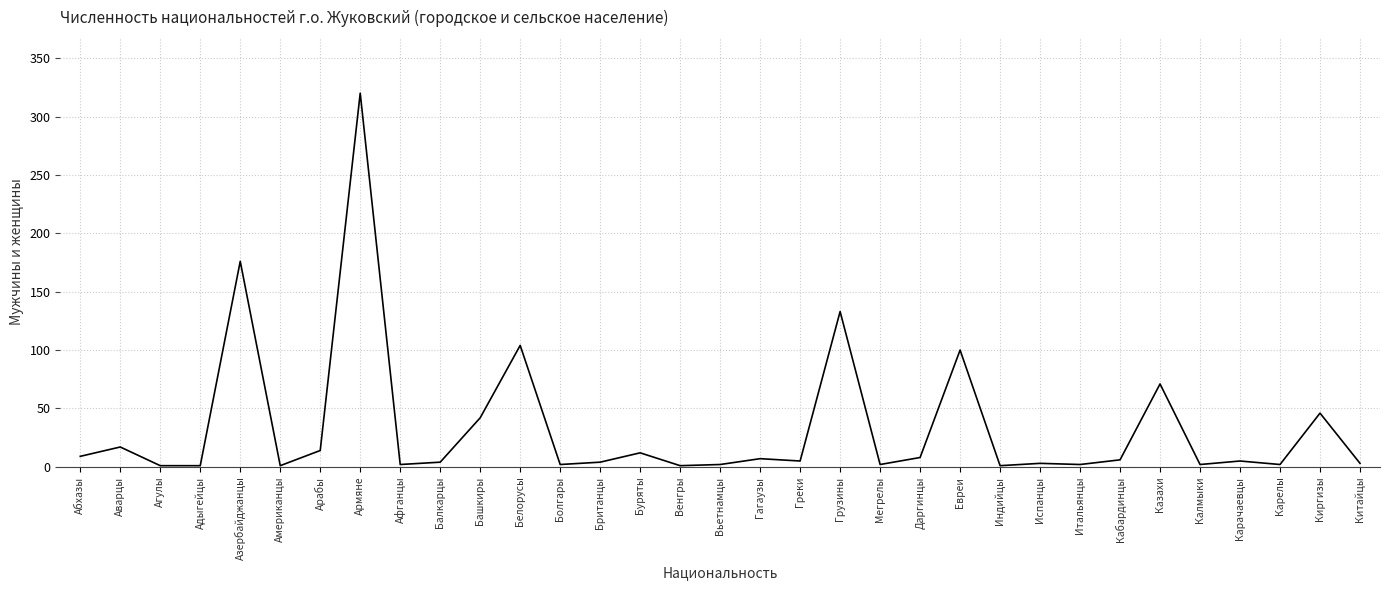

How many series are shown in this chart?

1